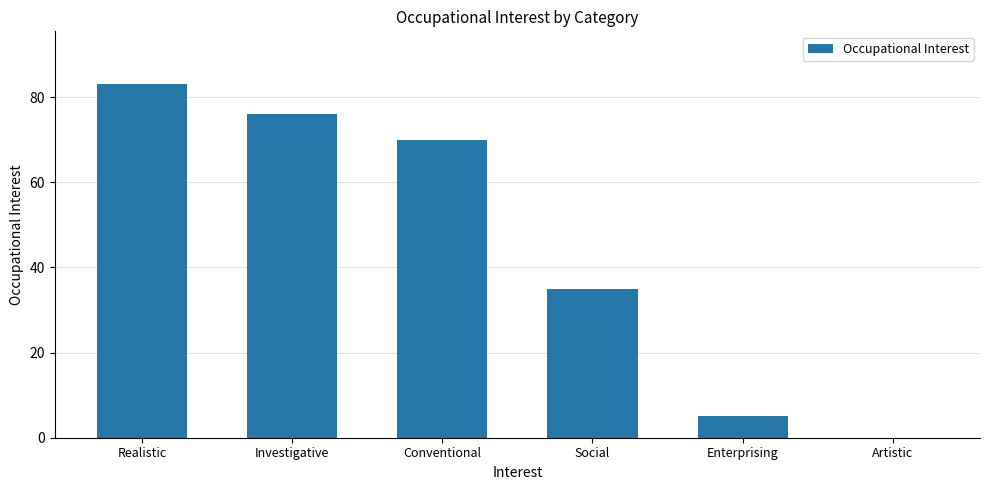

True or false: the data shows 0 at Artistic.

True